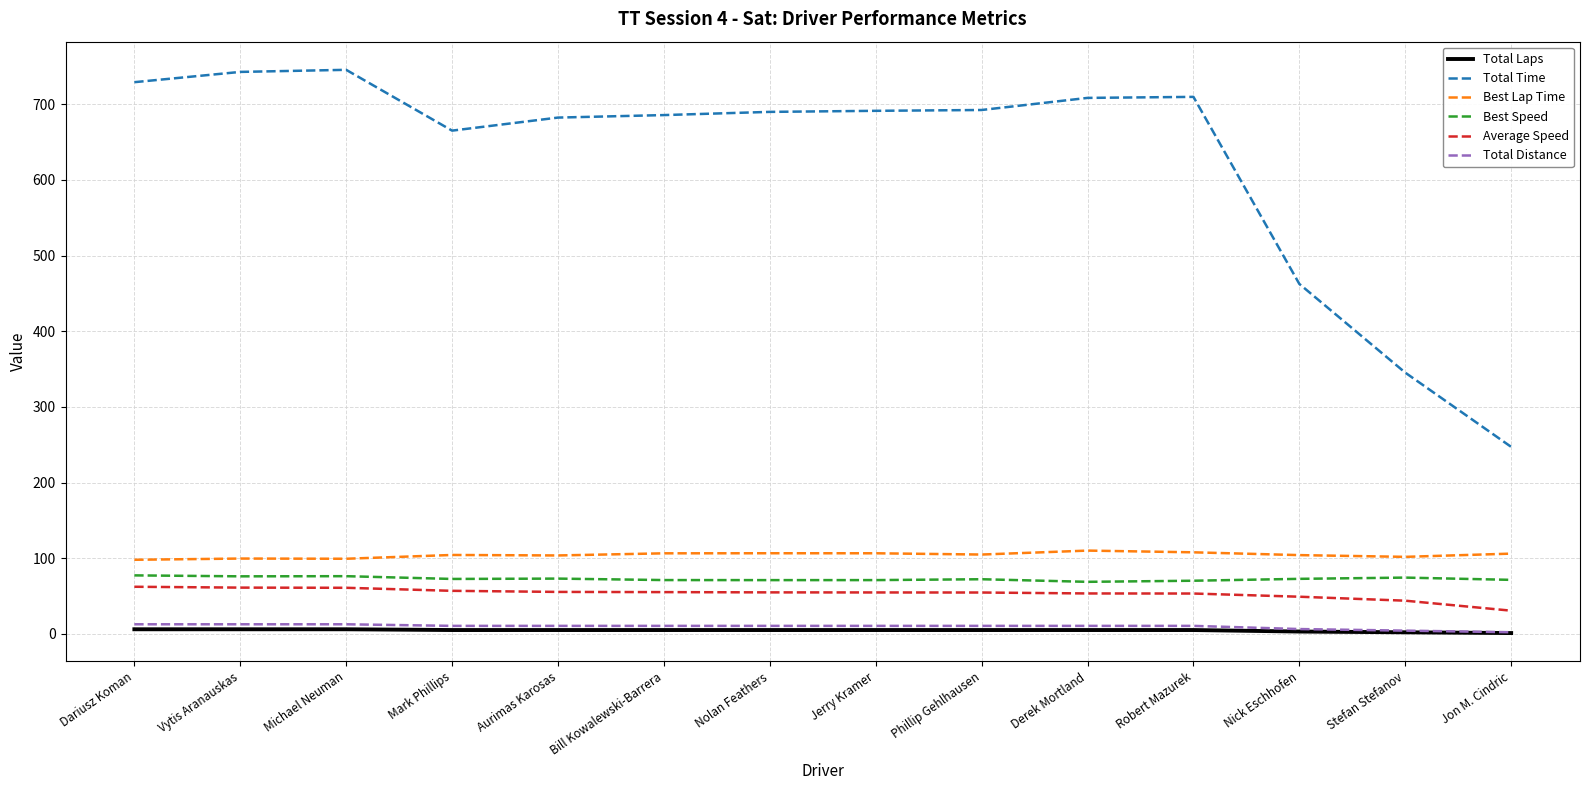

Is the value of Best Lap Time at Jon M. Cindric greater than the value of Total Distance at Derek Mortland?

Yes